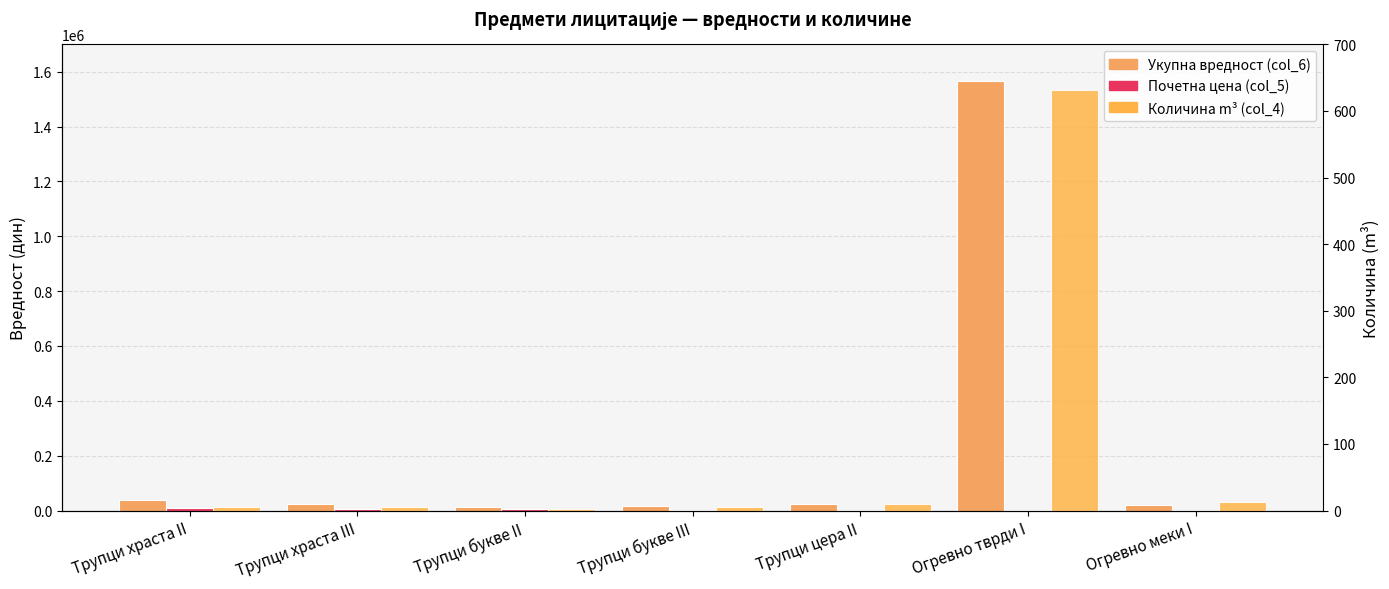

At how many categories does at least one series exceed 714092?

1